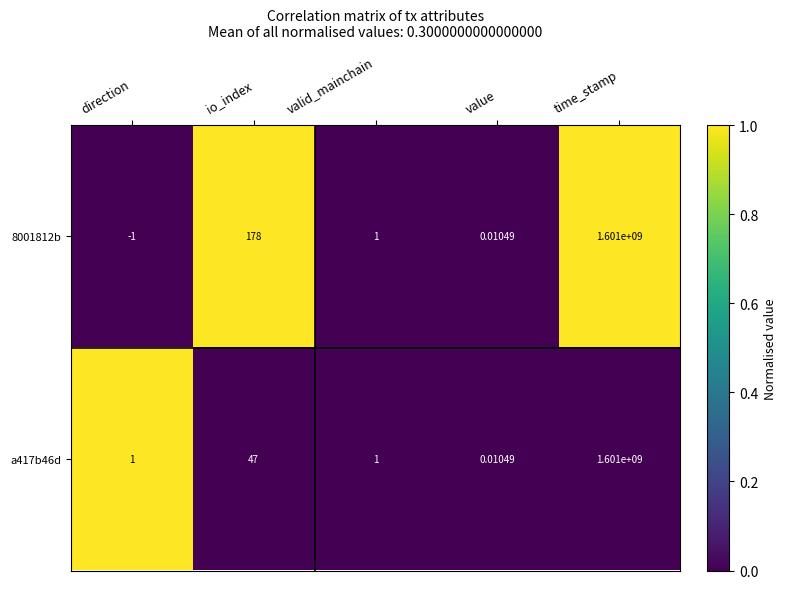

Rank the categories by 8001812b value from highest to lowest.

time_stamp, io_index, valid_mainchain, value, direction